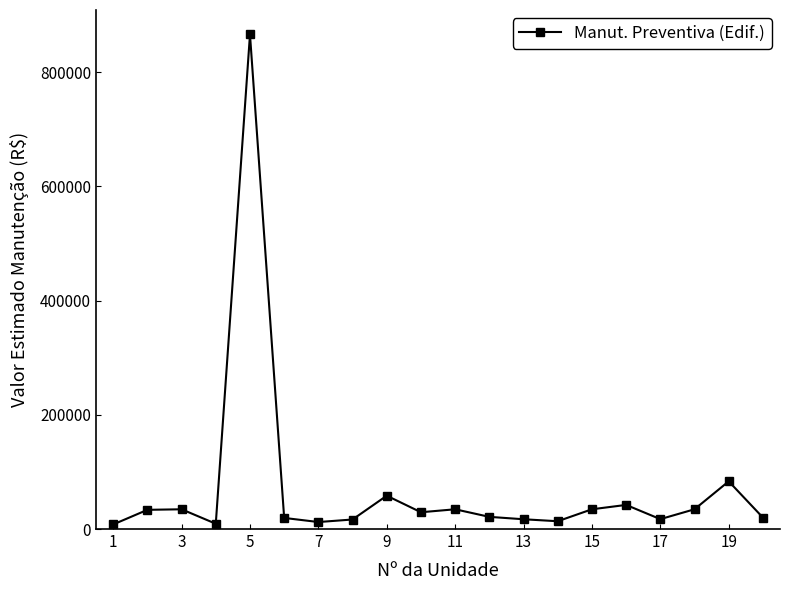

What is the value of the 12th point from the left?

21310.3